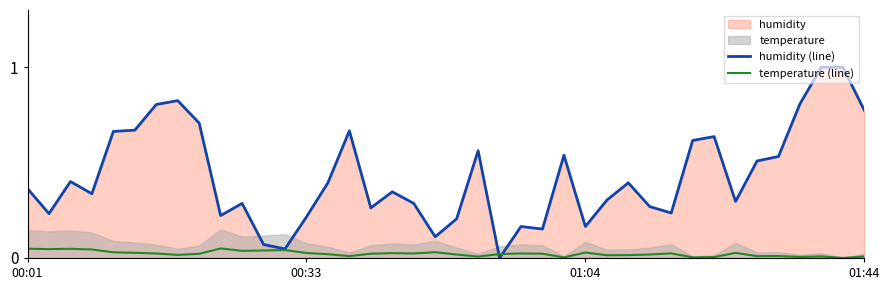

Count the number of categories in the chart.

40